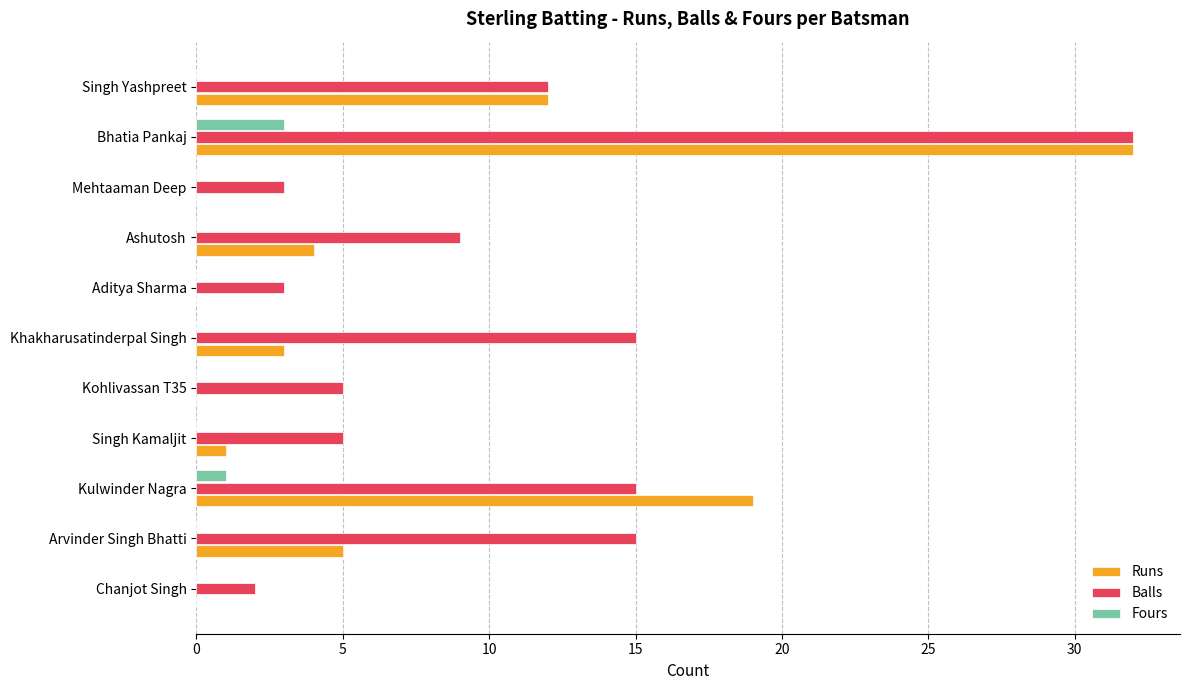

The value of Runs at Kohlivassan T35 is -13. True or false?

False